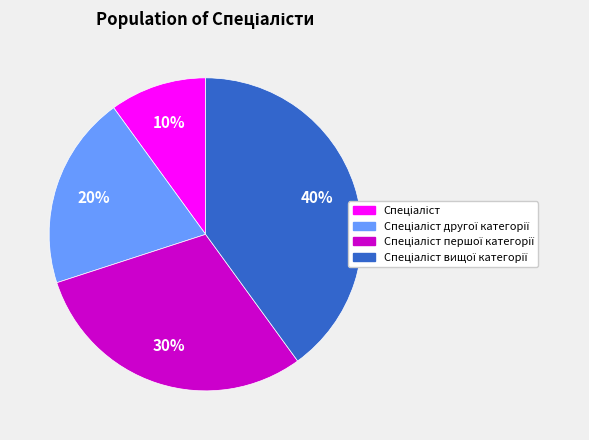

To the nearest percent, what is the difference between the largest and smallest slice percentages?

30%